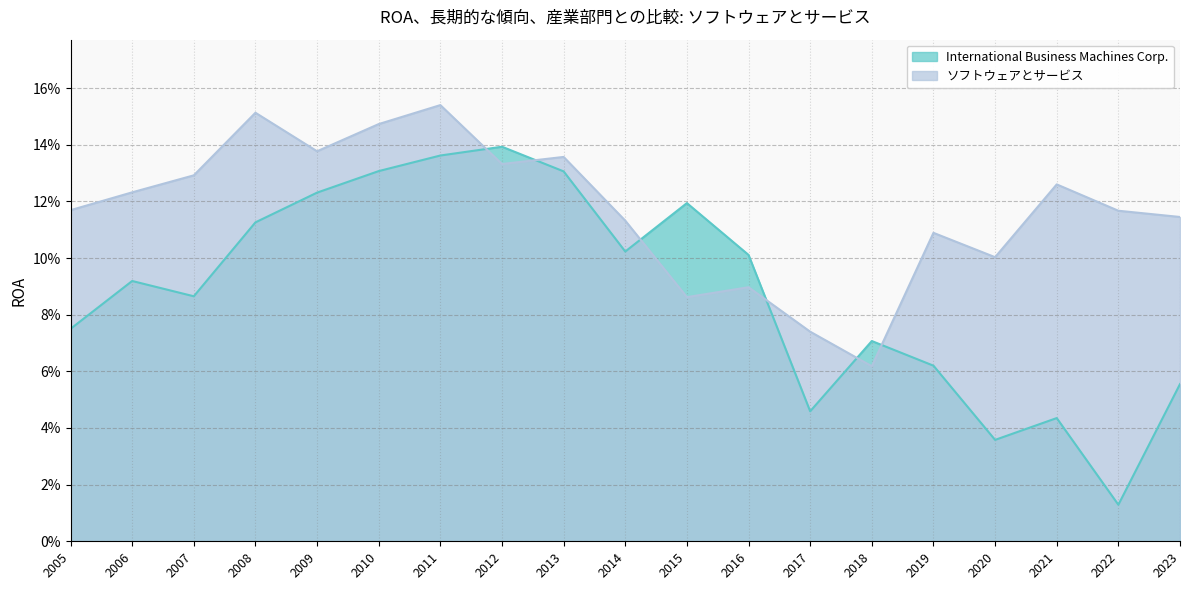

What is the difference between the maximum and minimum values in the ソフトウェアとサービス series?

0.1